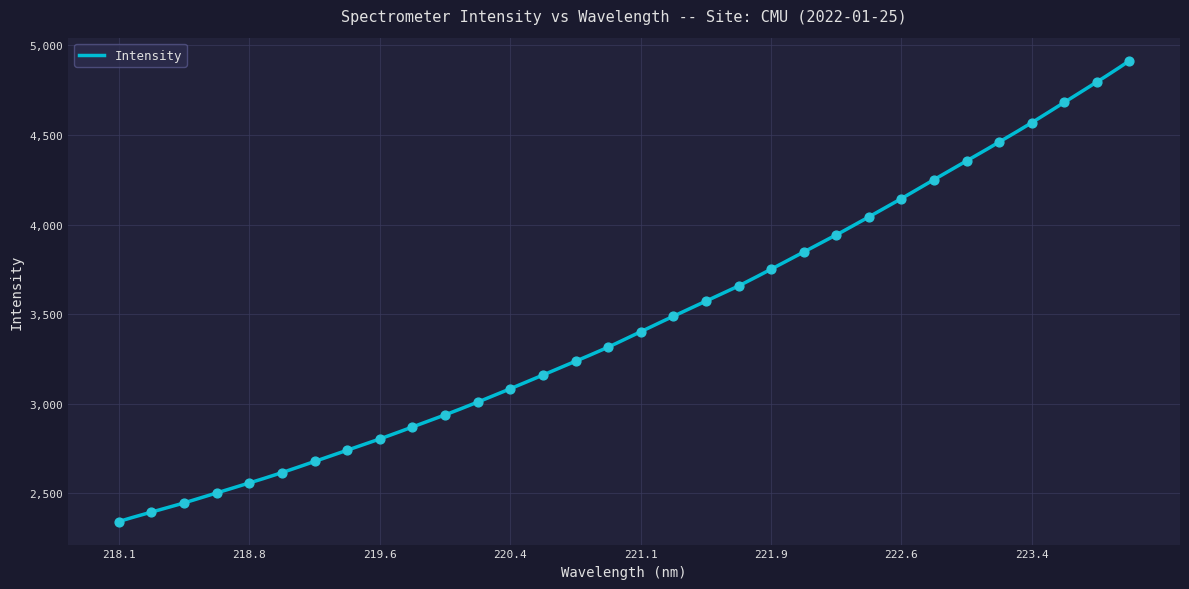

Approximately how many times larger is the value at 222.8355 compared to 218.2508?

1.8